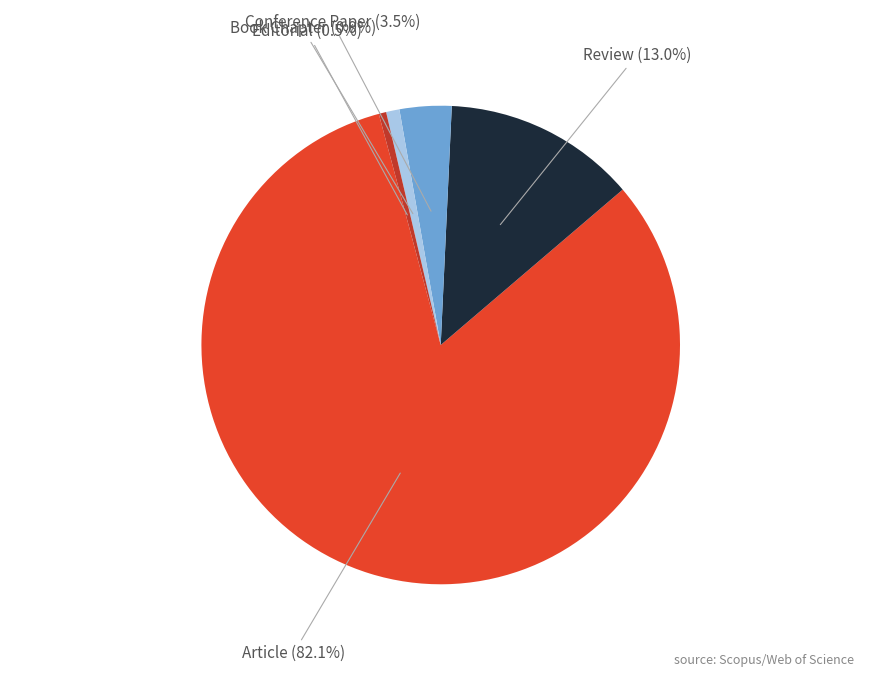

What portion of the pie excludes Book Chapter?

99.1%